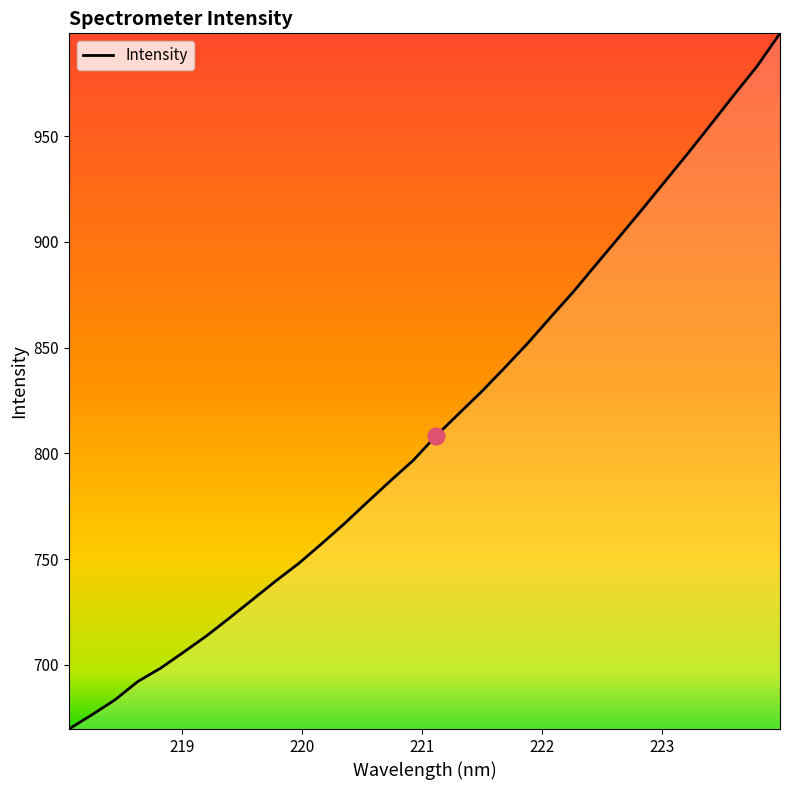

What is the maximum value shown in the chart?

998.6